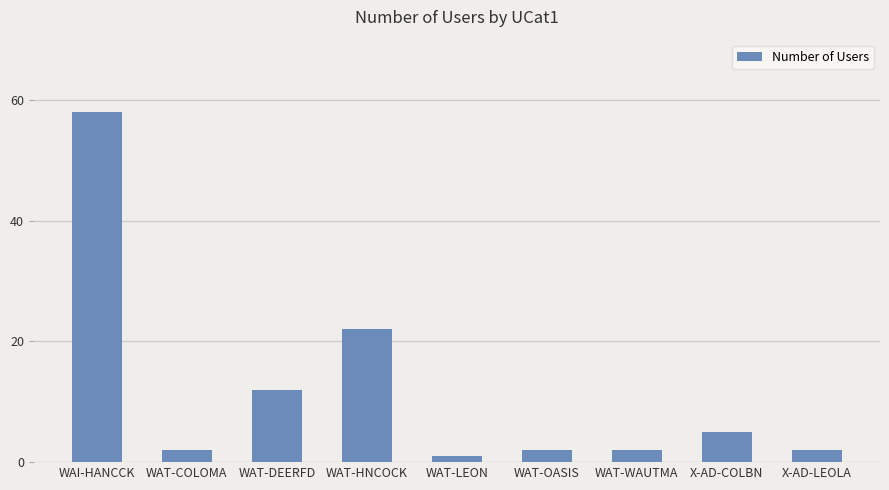

Which has a higher value, X-AD-COLBN or WAT-DEERFD?

WAT-DEERFD